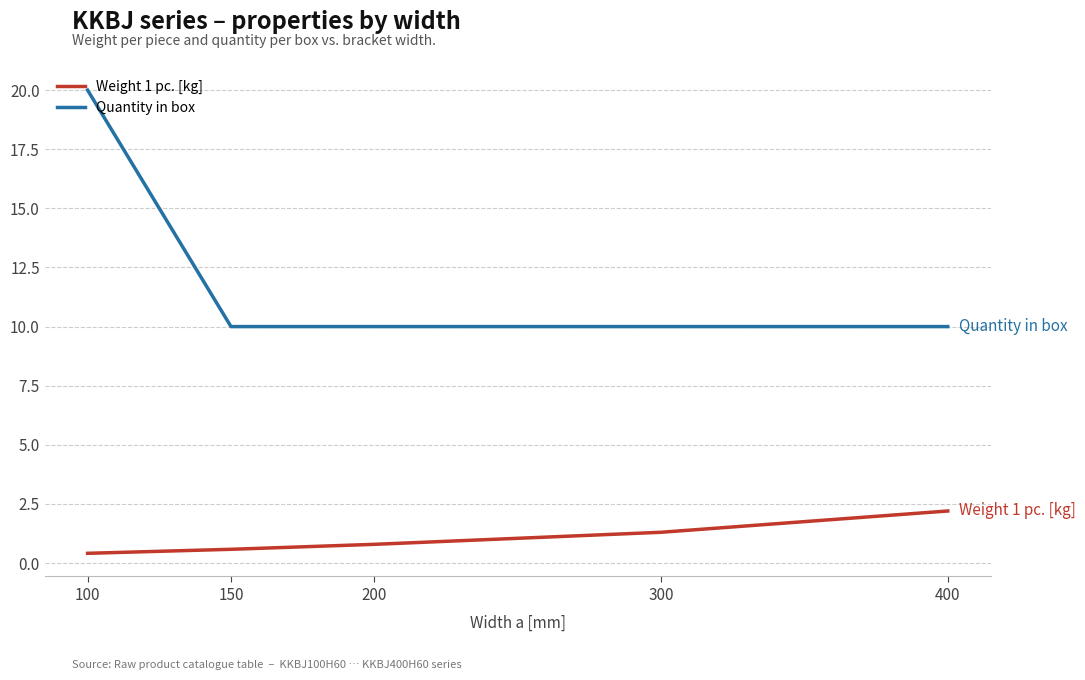

What value does the Weight 1 pc. [kg] series have at 400?

2.2